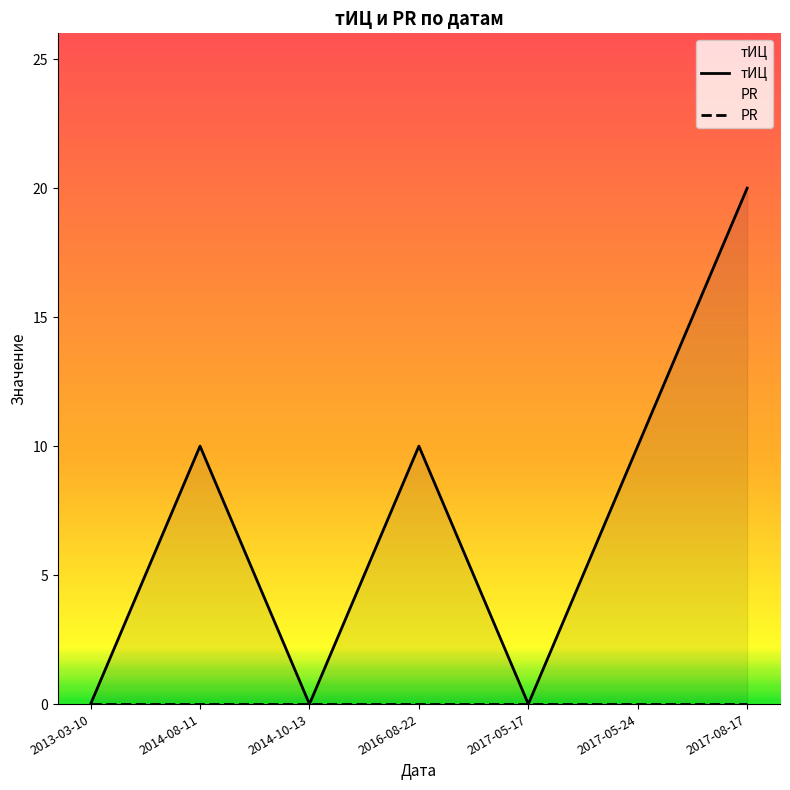

What are all the series names shown in the legend?

тИЦ, PR